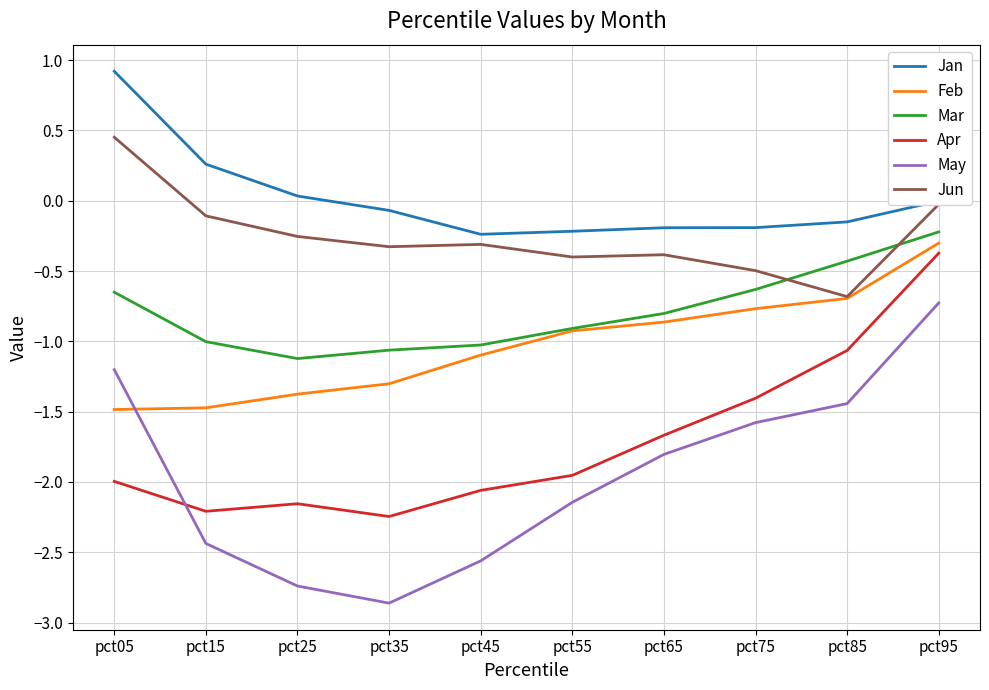

What are all the series names shown in the legend?

Jan, Feb, Mar, Apr, May, Jun